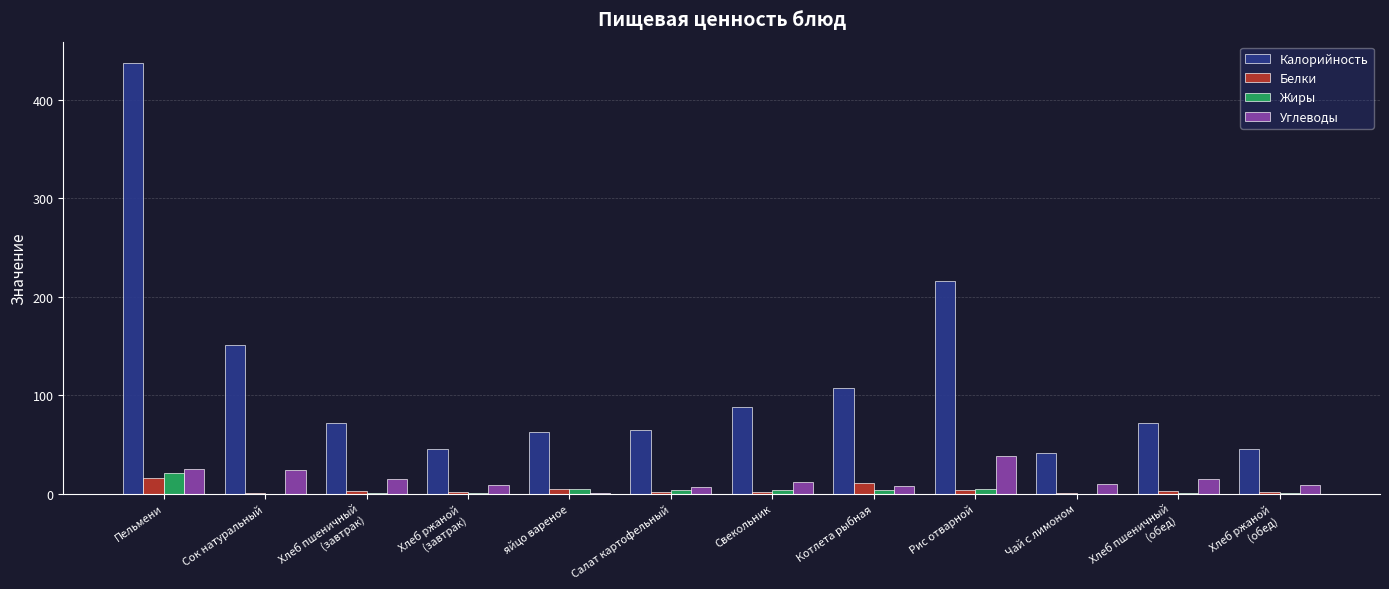

Count the number of categories in the chart.

12